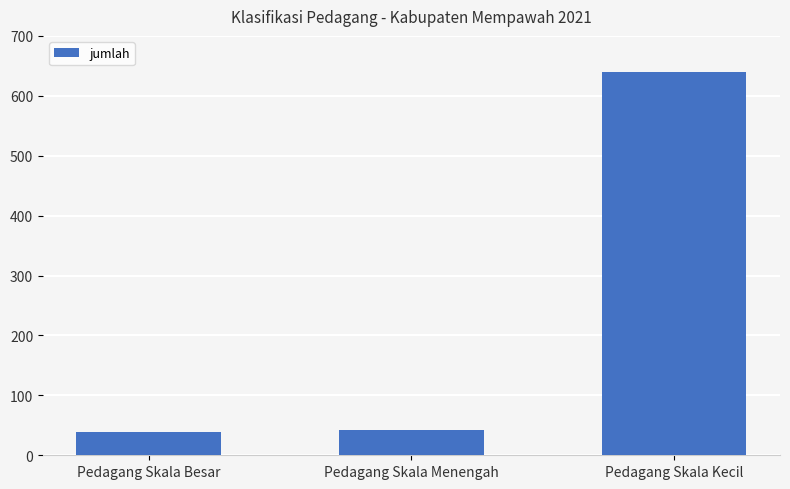

How many bars are there in total?

3